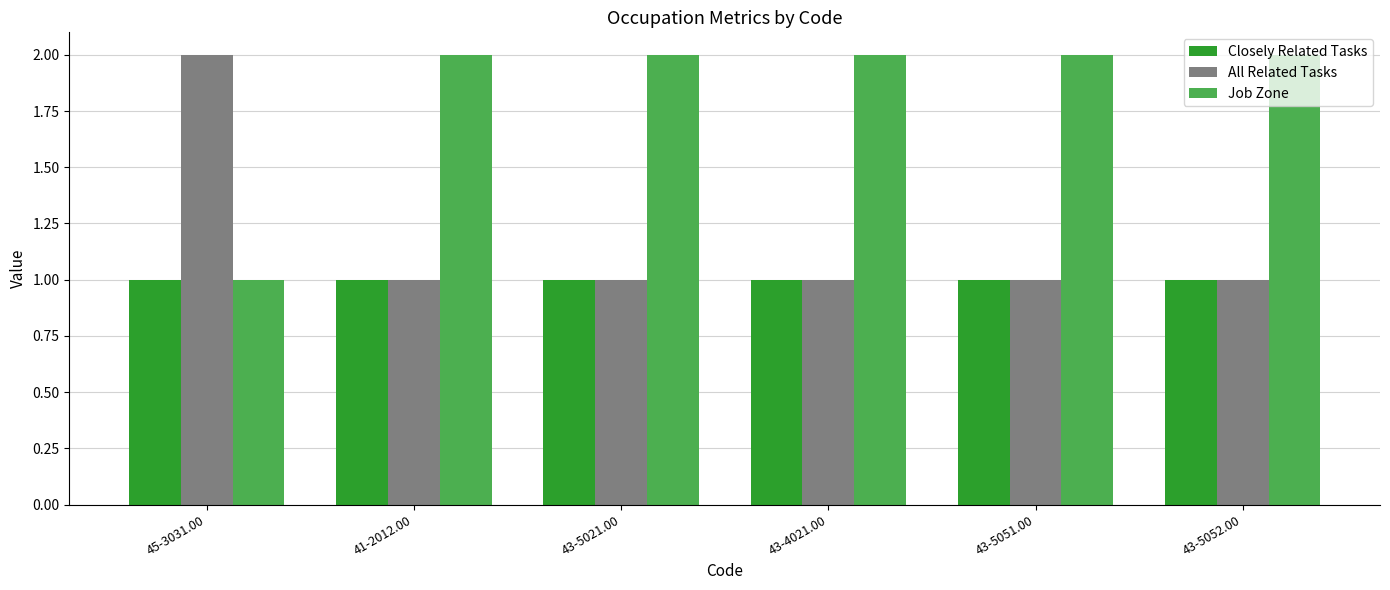

Rank the series by their average value, from lowest to highest.

Closely Related Tasks, All Related Tasks, Job Zone